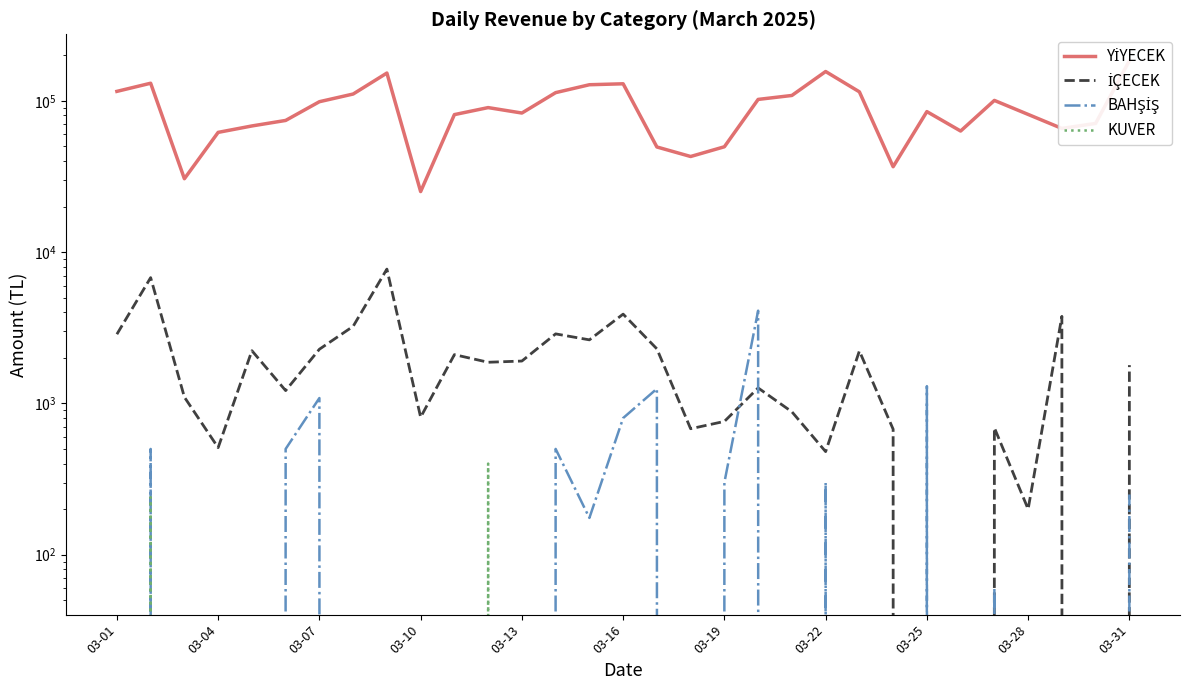

What are all the series names shown in the legend?

YİYECEK, İÇECEK, BAHŞİŞ, KUVER